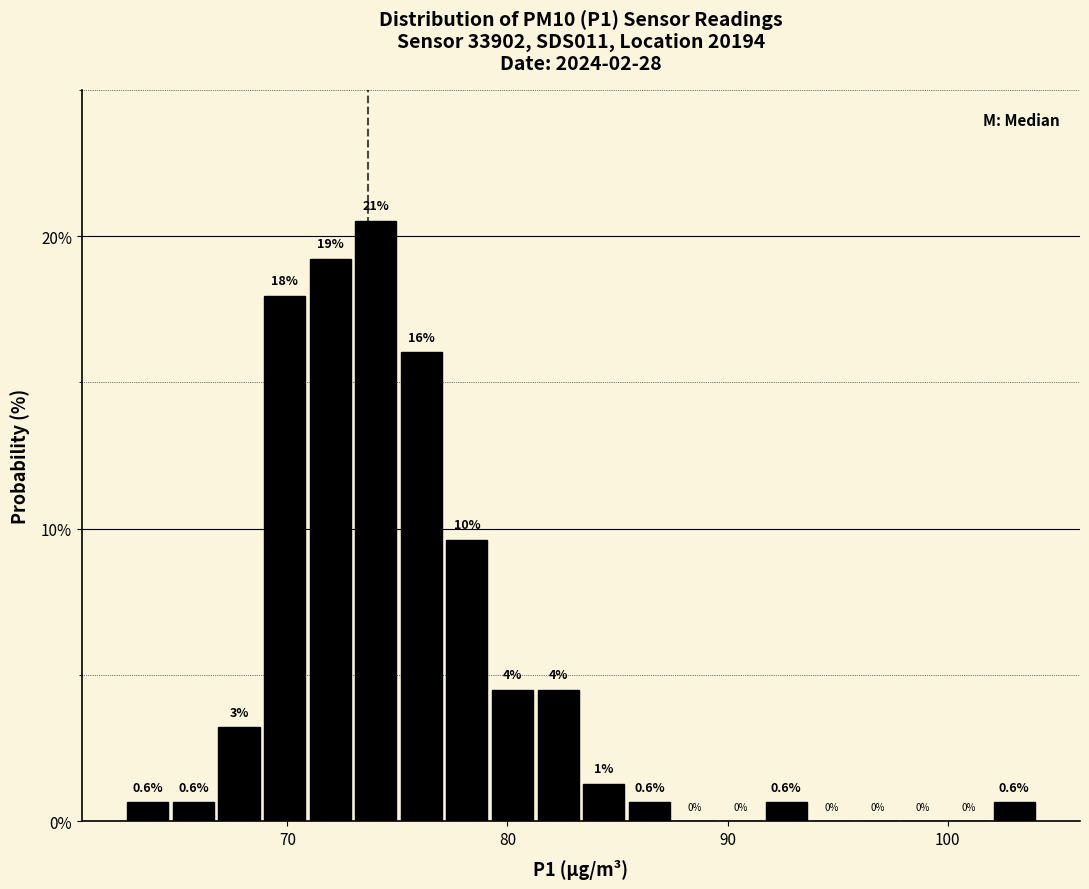

Around what value on the x-axis is the tallest bar? Give the approximate position of its centre, as read against the axis.

74